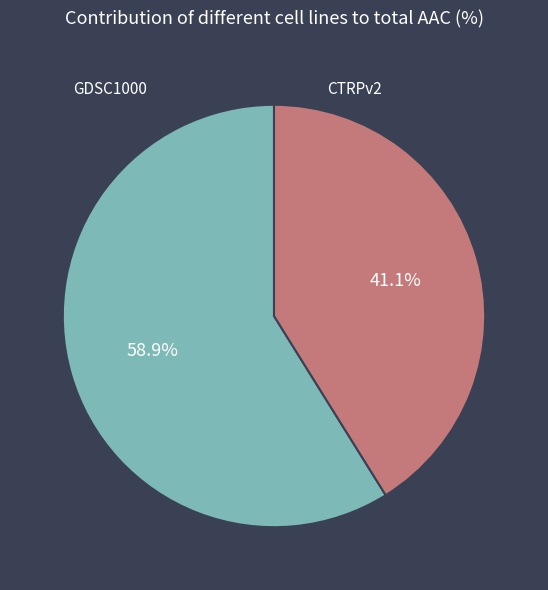

How many segments does this pie chart have?

2